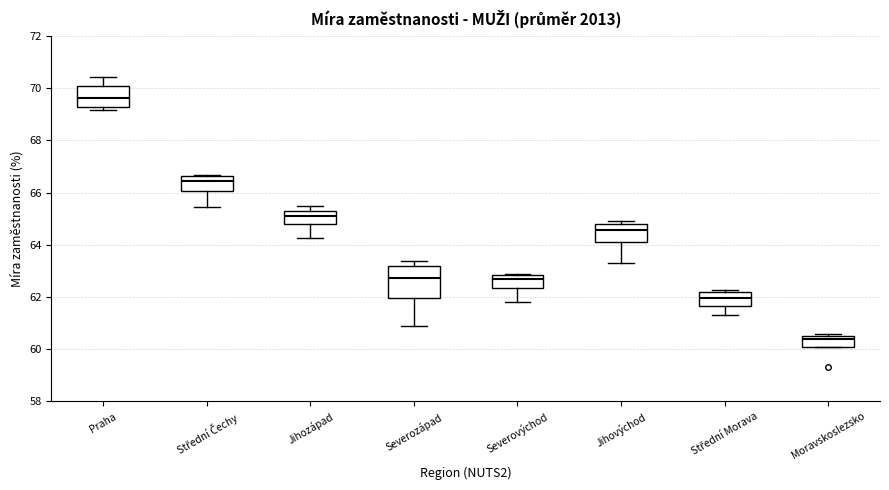

Which box is the tallest, from its lower edge to its upper edge?

Severozápad